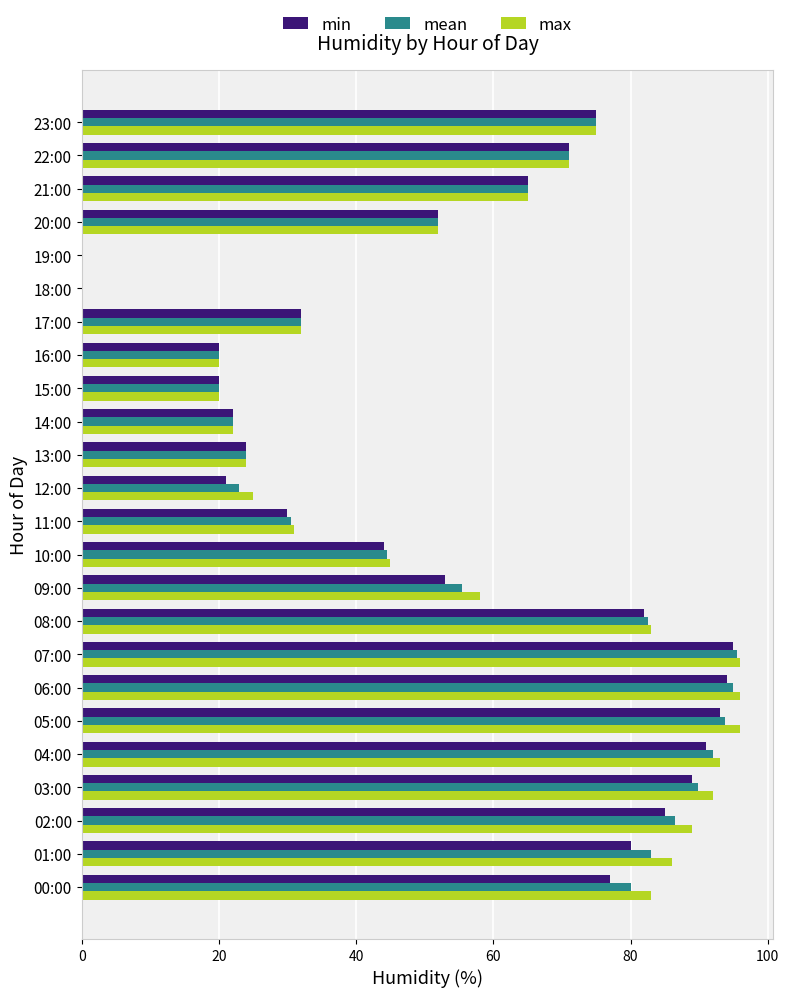

What is the maximum value shown in the chart?

96.0